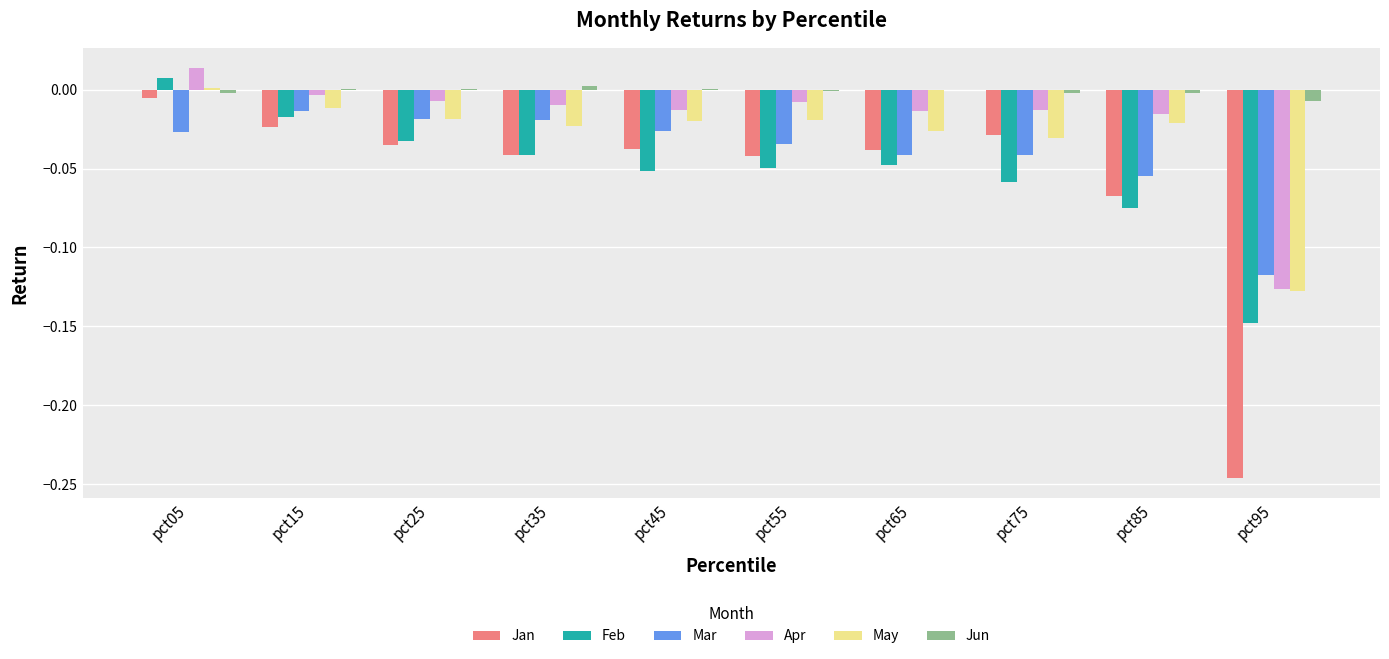

At which label does Feb first exceed 0?

pct05